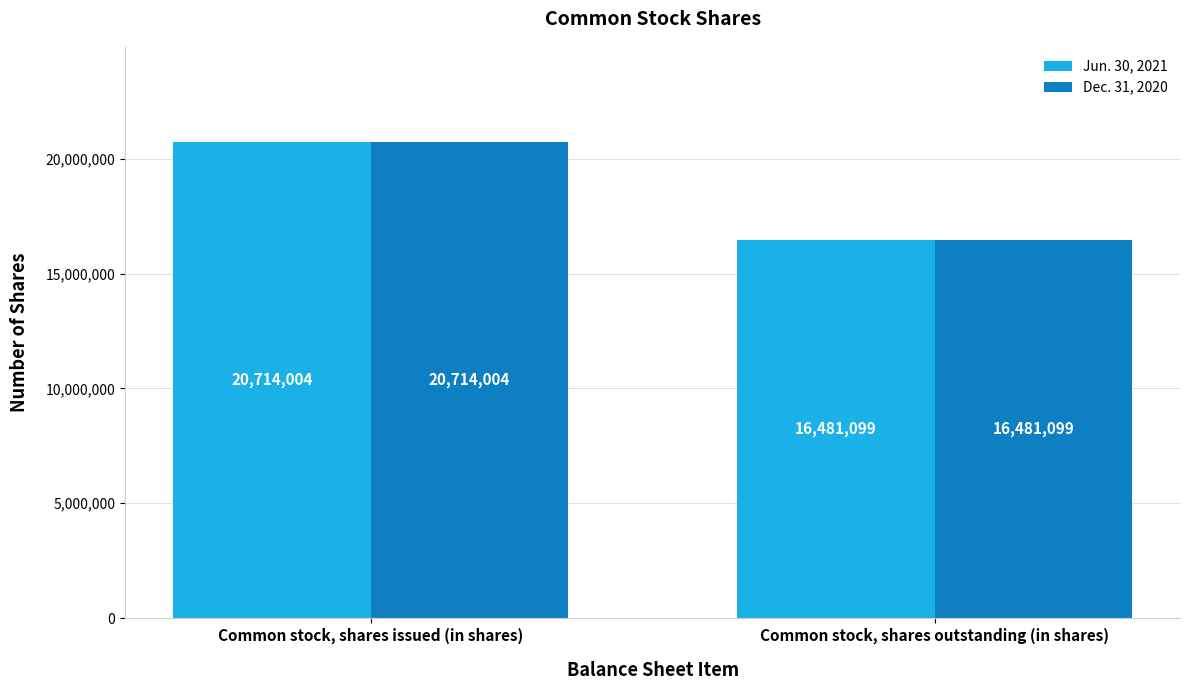

Is it true that Dec. 31, 2020 equals 16481099 at Common stock, shares outstanding (in shares)?

True